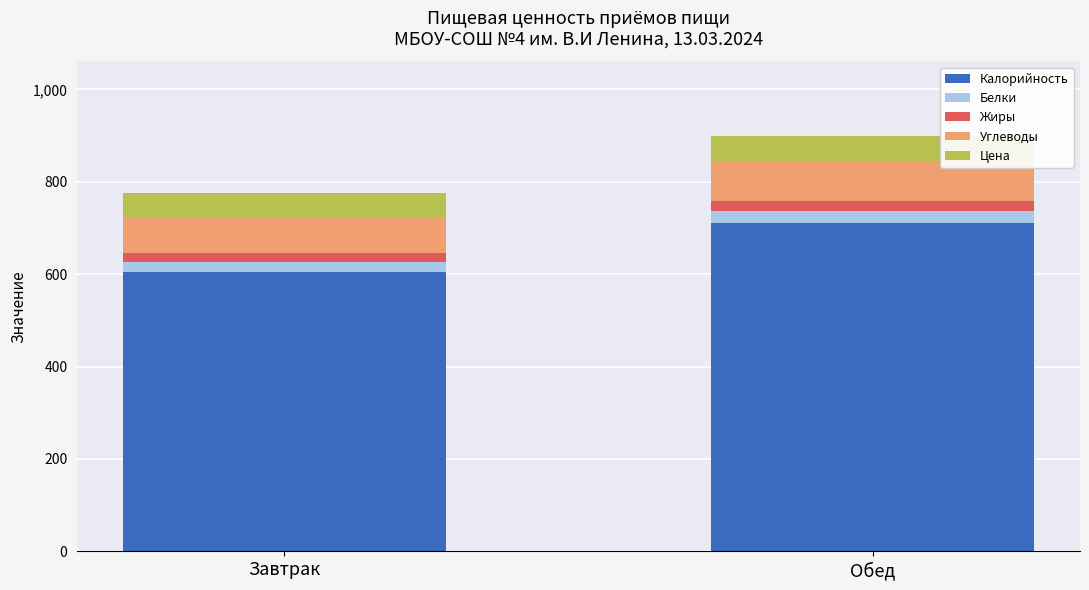

What is the highest value of the Калорийность series?

710.2